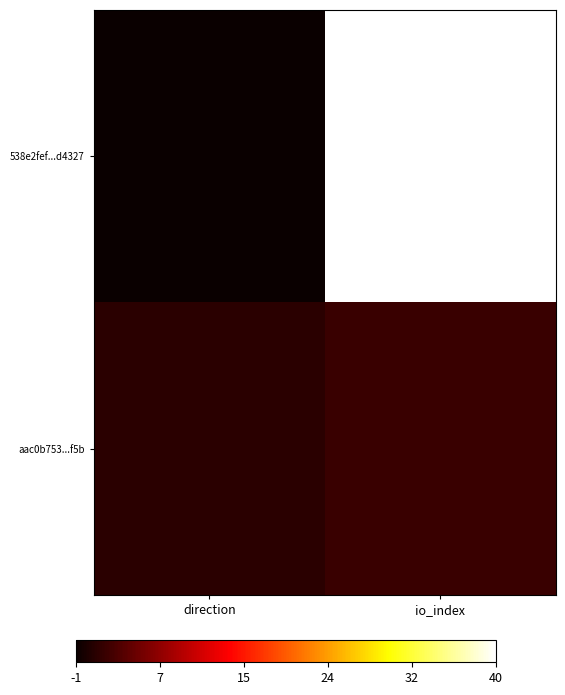

At direction, list the series in order from smallest to largest.

538e2fef...d4327, aac0b753...f5b